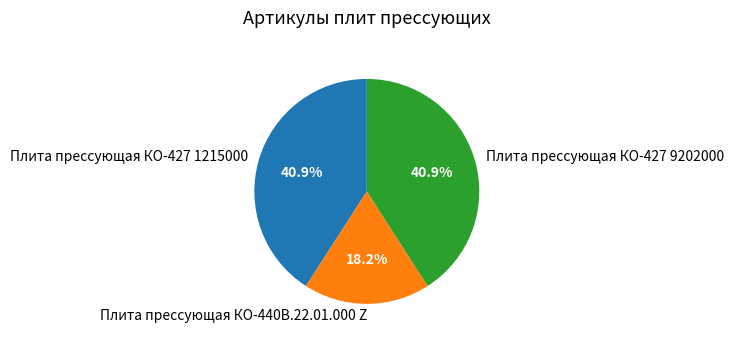

How many slices are in this pie chart?

3